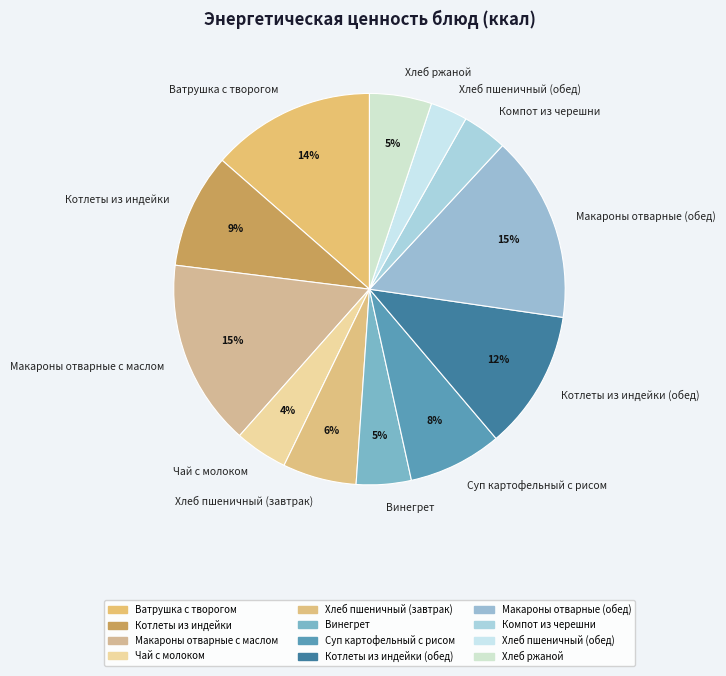

Which has a higher value, Хлеб пшеничный (обед) or Хлеб ржаной?

Хлеб ржаной